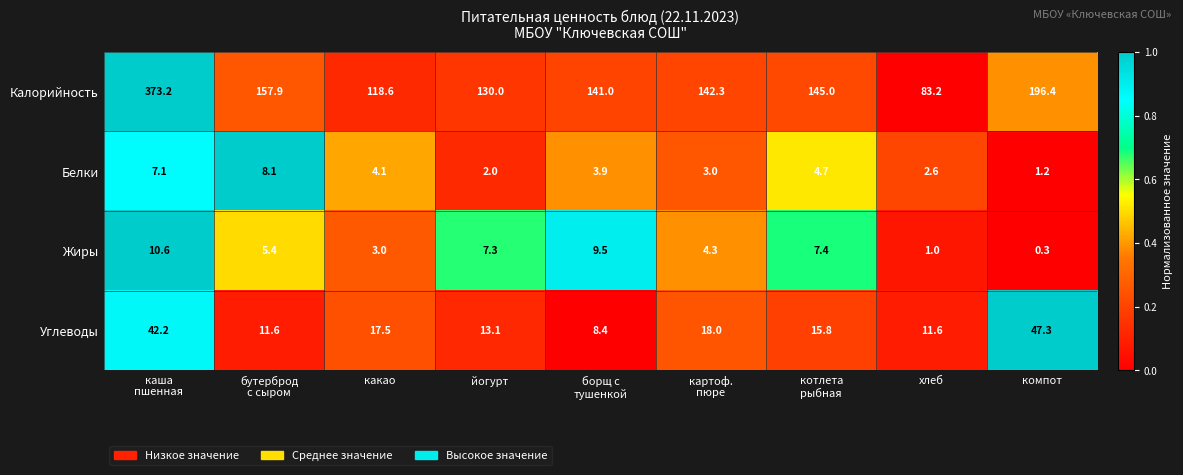

At which category is the sum across all series the highest?

каша
пшенная